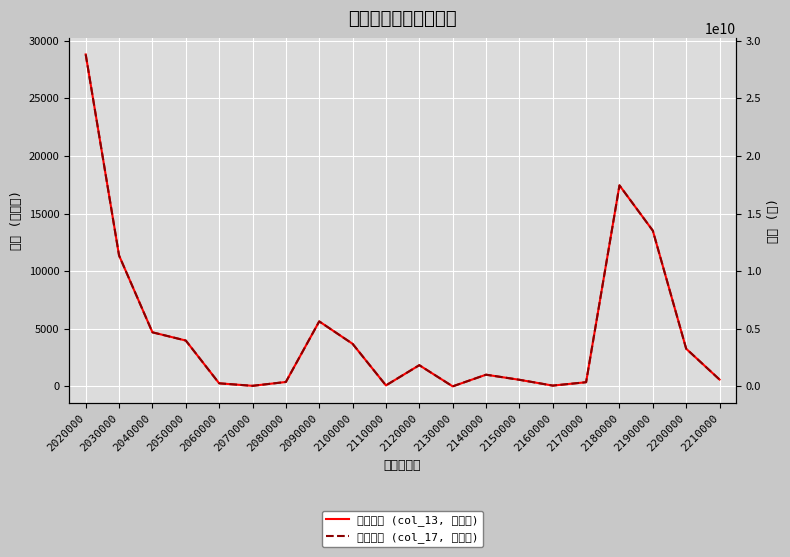

Reading left to right, what are all the values shown in this chart?

経常費用 (col_13, 百万円): 2020000=28817	2030000=11365	2040000=4699	2050000=3985	2060000=272	2070000=54	2080000=388	2090000=5646	2100000=3701	2110000=91	2120000=1846	2130000=8	2140000=1020	2150000=579	2160000=74	2170000=367	2180000=17453	2190000=13522	2200000=3274	2210000=598
経常収益 (col_17, 百万円): 2020000=28817218077	2030000=11364654559	2040000=4698656838	2050000=3985223598	2060000=272016628	2070000=53519926	2080000=387896686	2090000=5646151596	2100000=3700963109	2110000=91341735	2120000=1846170992	2130000=7675760	2140000=1019846125	2150000=578709595	2160000=73865847	2170000=367270683	2180000=17452563518	2190000=13522195331	2200000=3274121444	2210000=598047909